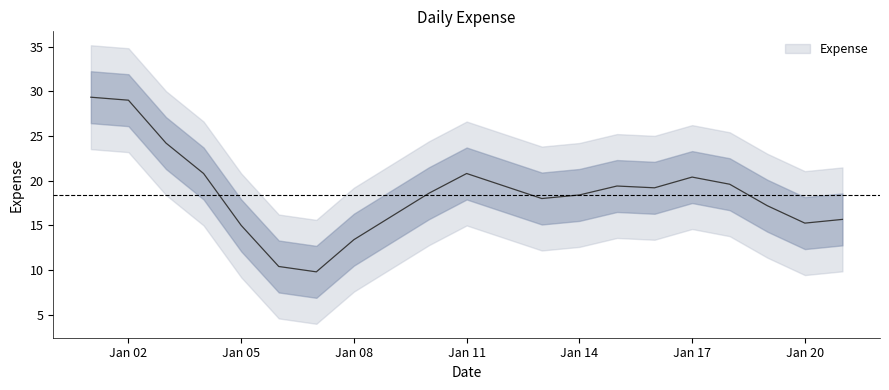

Which has a higher value, 2014-01-13 or 2014-01-17?

2014-01-17